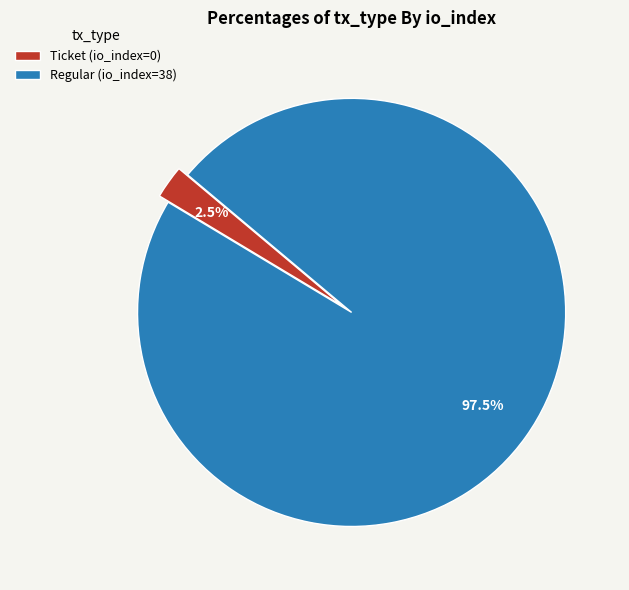

What percentage do Regular (io_index=38) and Ticket (io_index=0) together represent?

100.0%